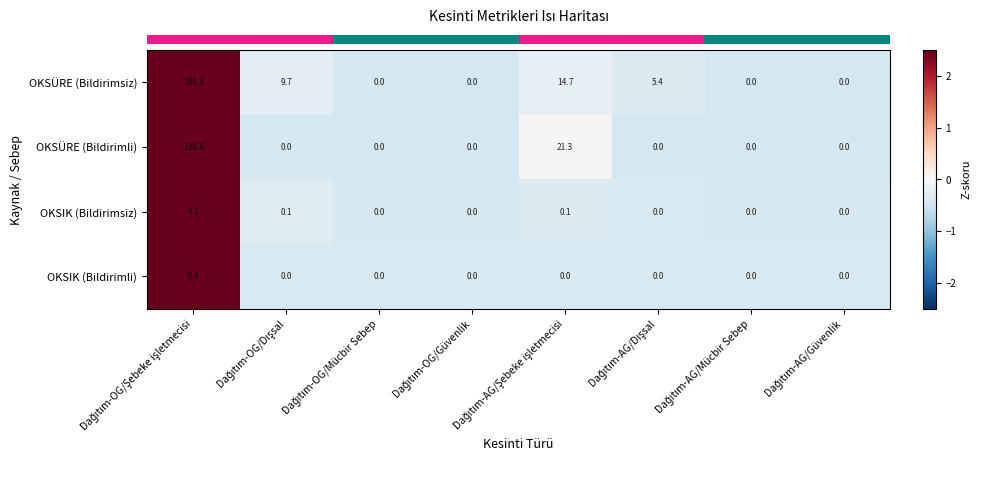

List the series in order of their peak value, lowest first.

OKSIK (Bildirimli), OKSIK (Bildirimsiz), OKSÜRE (Bildirimli), OKSÜRE (Bildirimsiz)